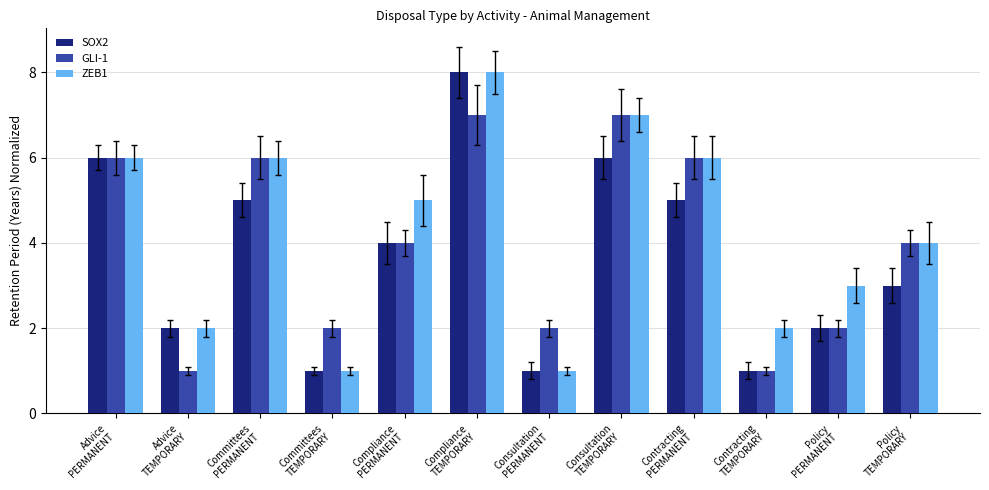

What is the greatest value displayed?

8